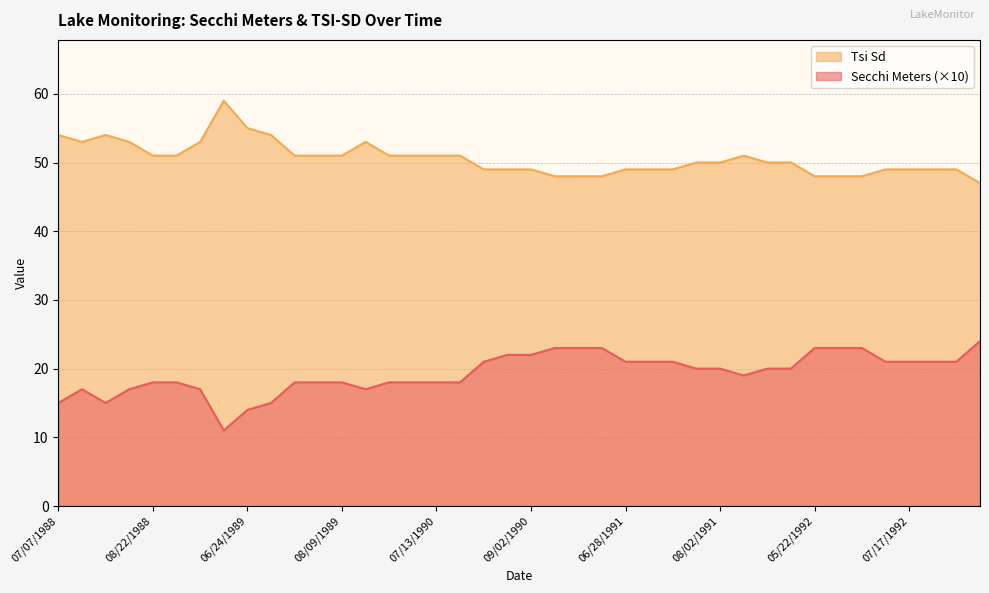

List the series in order of their peak value, lowest first.

Secchi Meters (×10), Tsi Sd